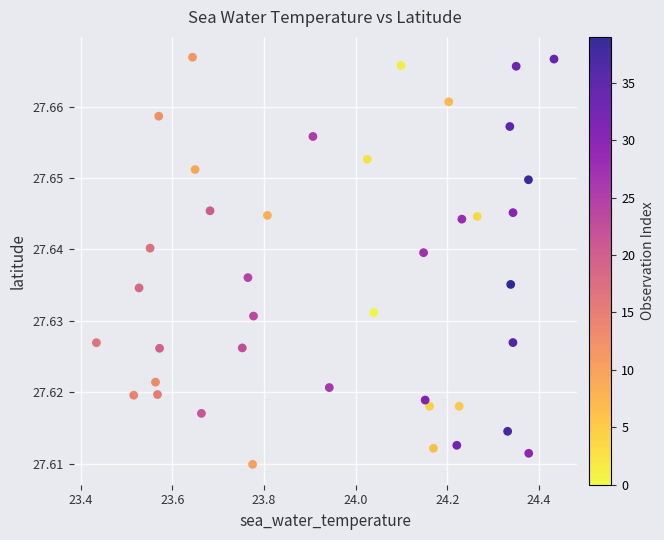

What is the range of X values (max minus min)?

1.0